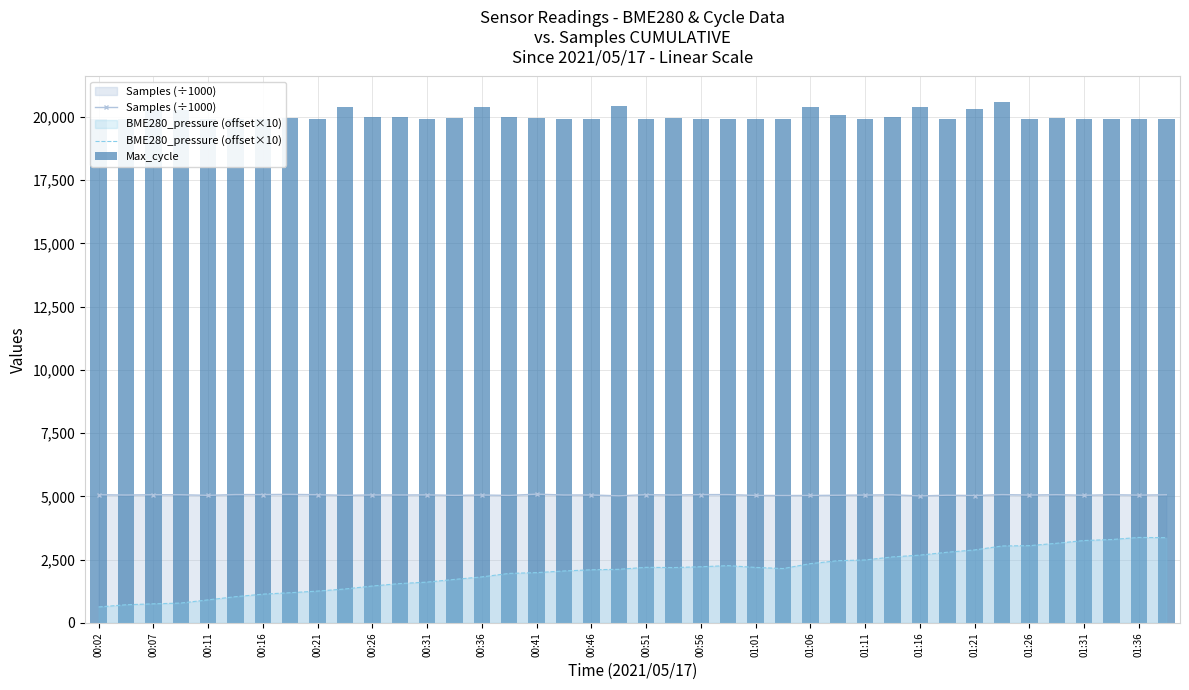

What is the difference between the second highest and minimum values in the Samples (÷1000) series?

60.4